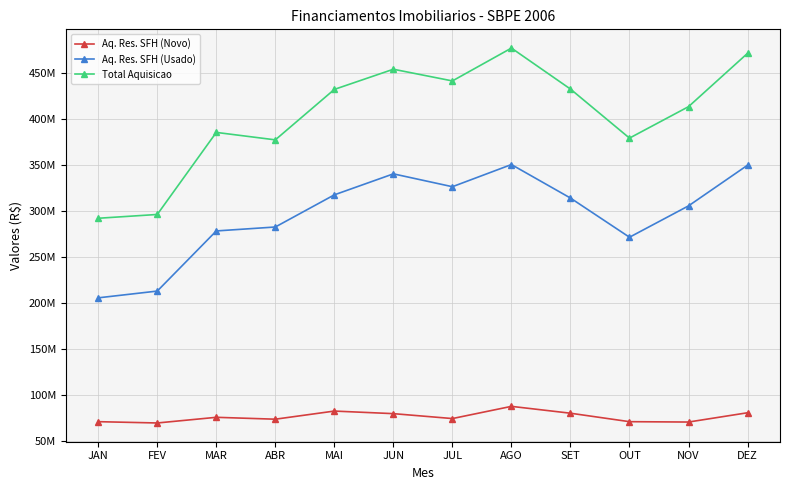

True or false: Aq. Res. SFH (Usado) and Total Aquisicao cross at least once.

False